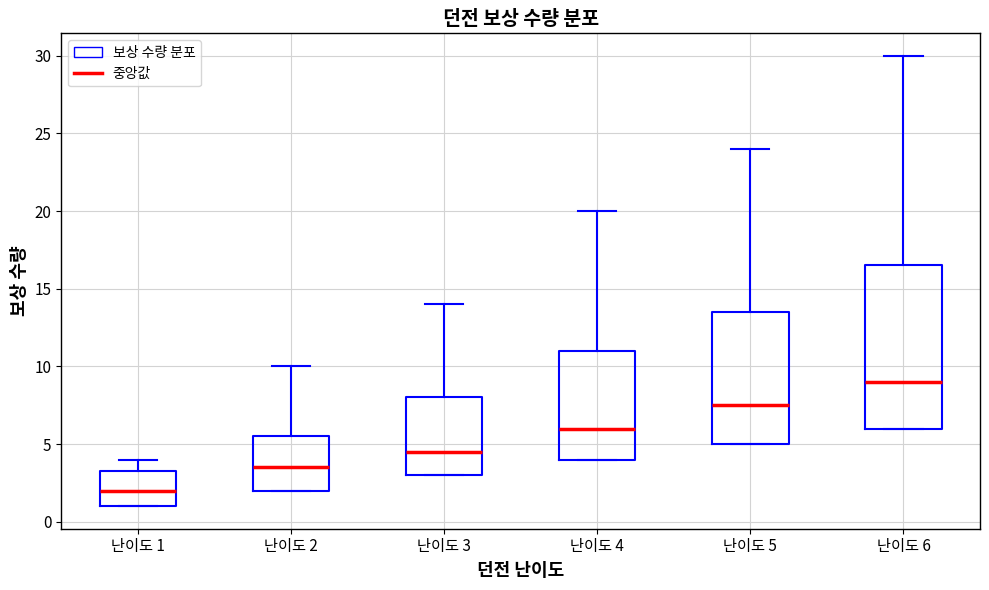

Which box has the highest median line?

난이도 6